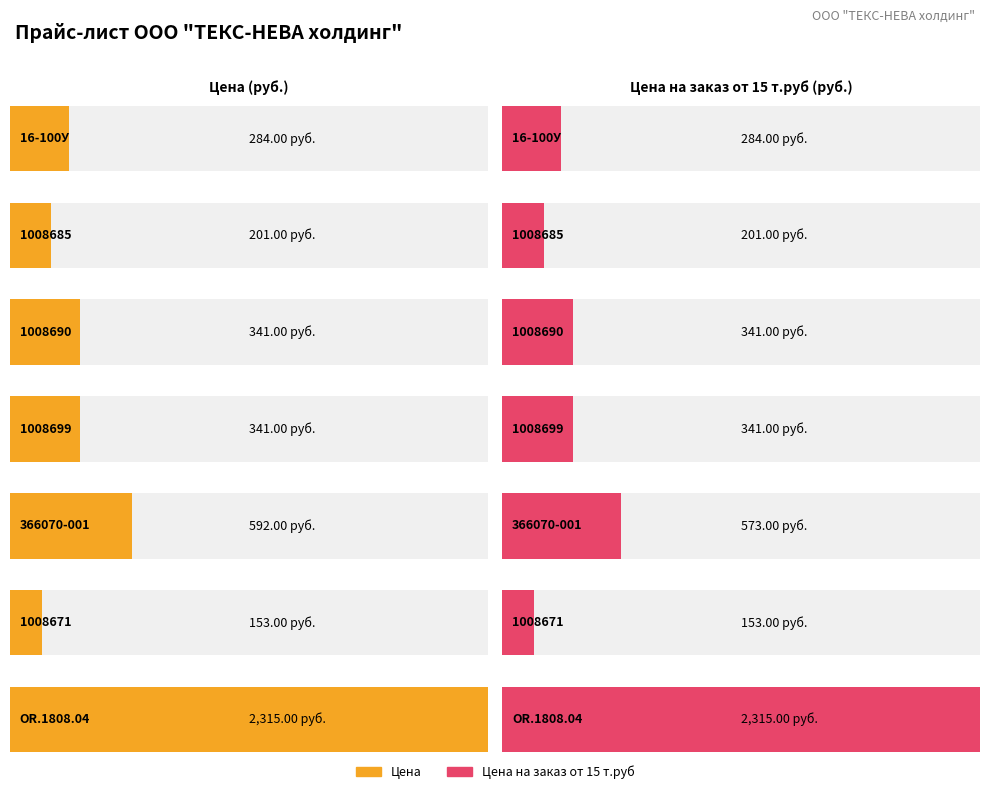

Where does the Цена на заказ от 15 т.руб series first go above 341?

366070-001